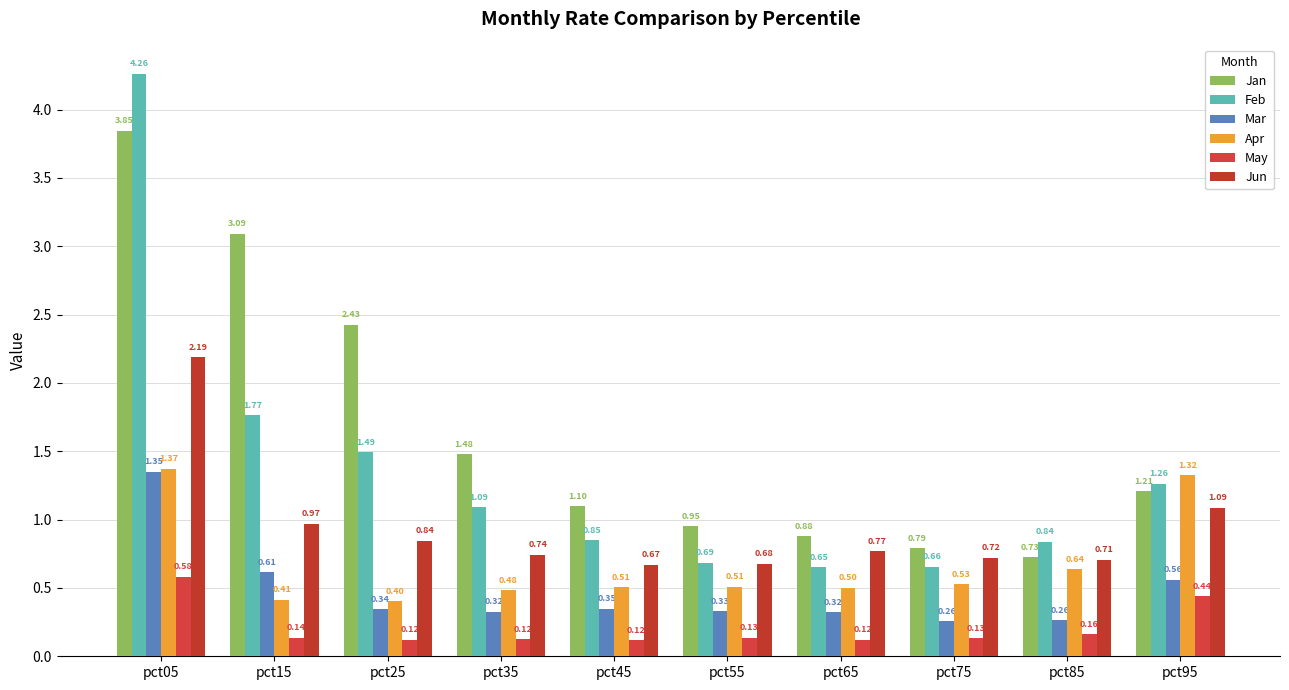

How many values in the Feb series are below 1?

5